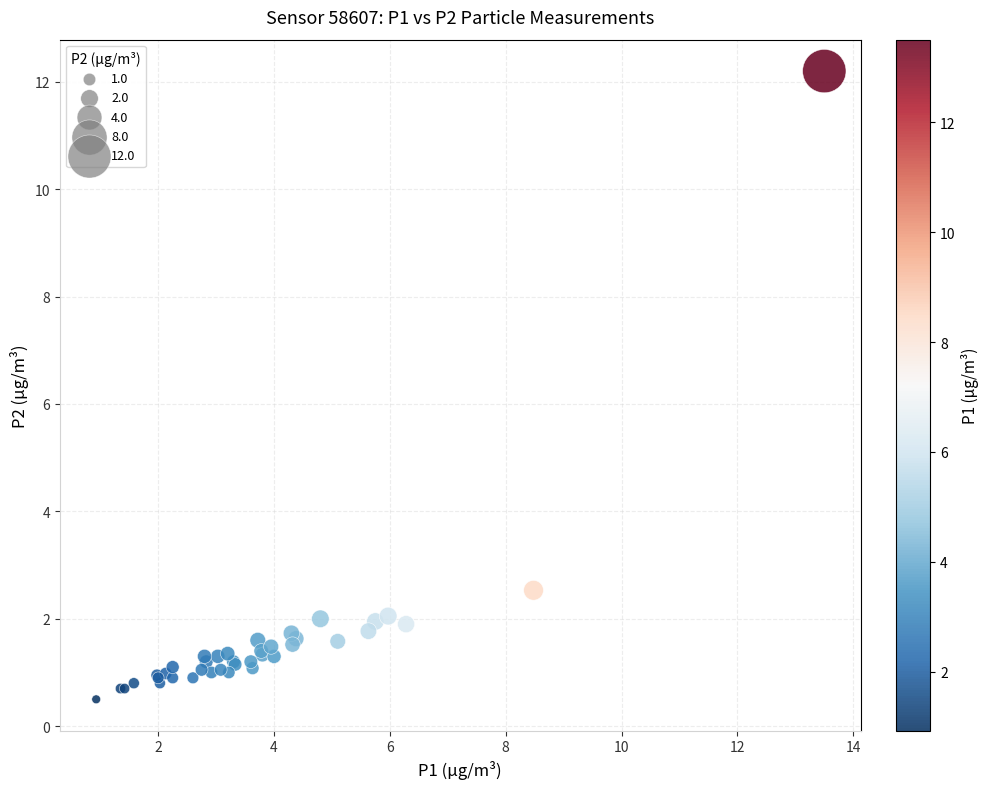

What Y value in the scatter plot is closest to 6?

2.5